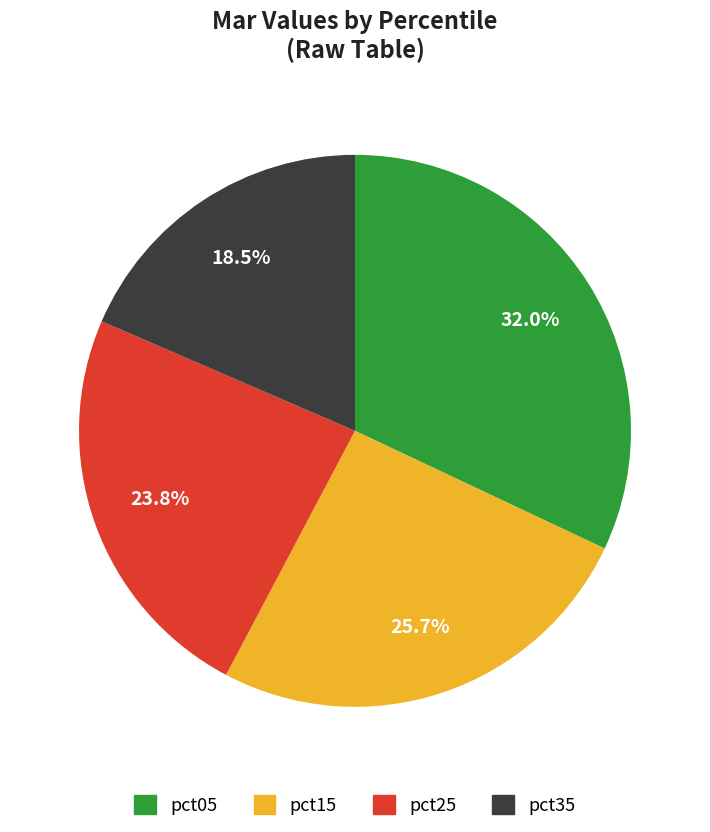

Is there a majority slice in this chart?

No